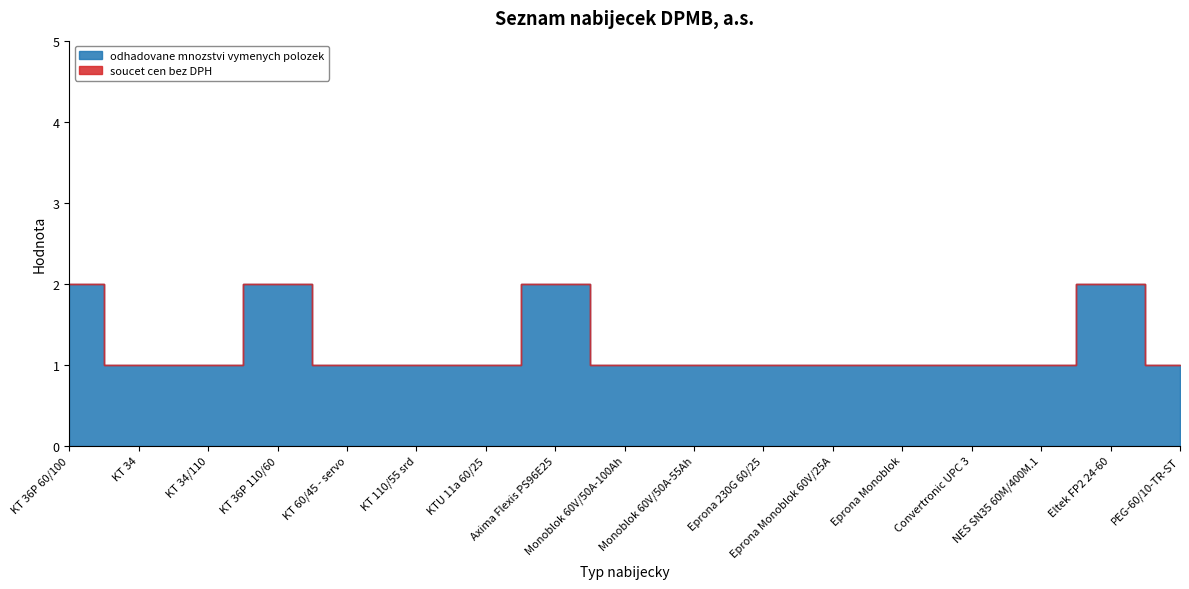

In odhadovane mnozstvi vymenych polozek, how many points are higher than both neighbors (excluding endpoints)?

3